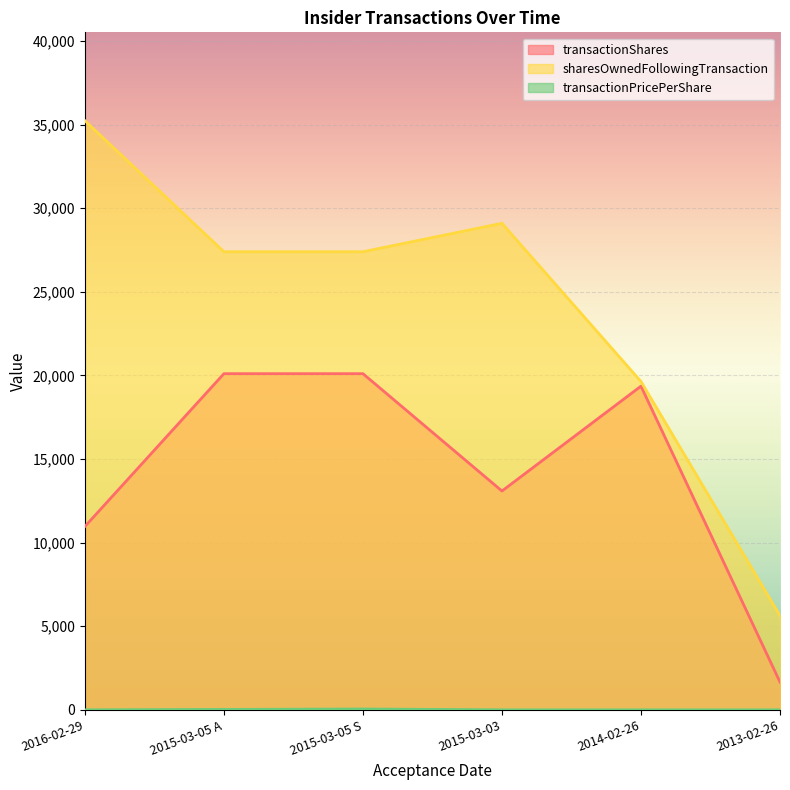

How many distinct data groups are displayed?

3